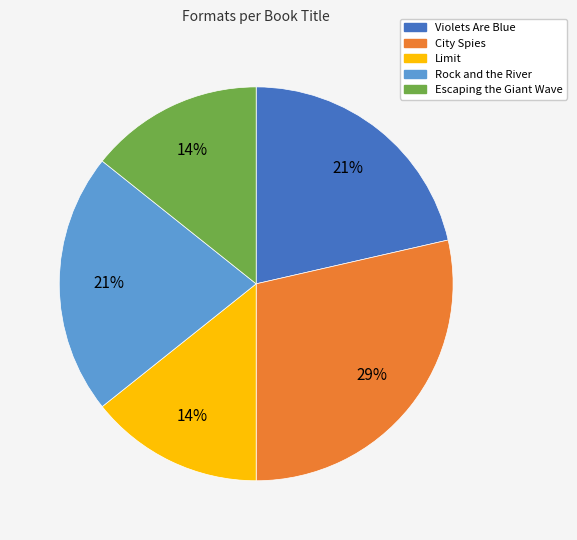

To the nearest percent, what is the difference between the Escaping the Giant Wave and Rock and the River slice percentages?

7%